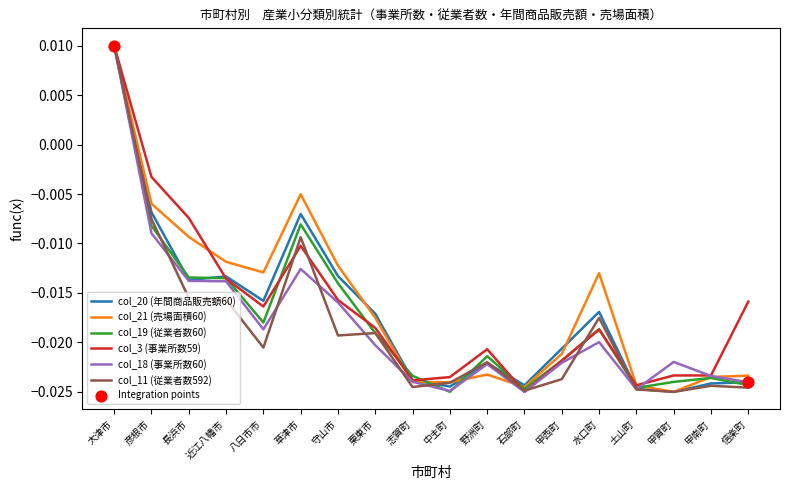

What is the total value across all series at 草津市?

-0.1